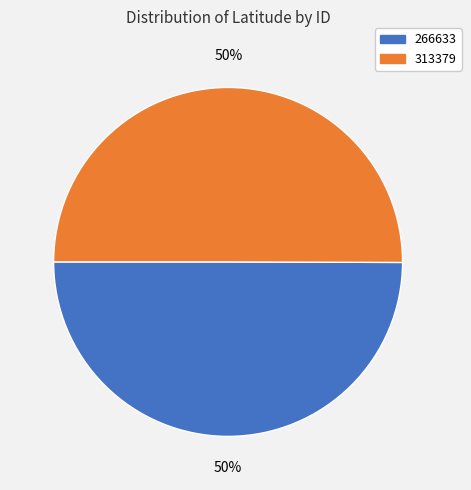

What is the ratio of the value at 313379 to the value at 266633?

1.0